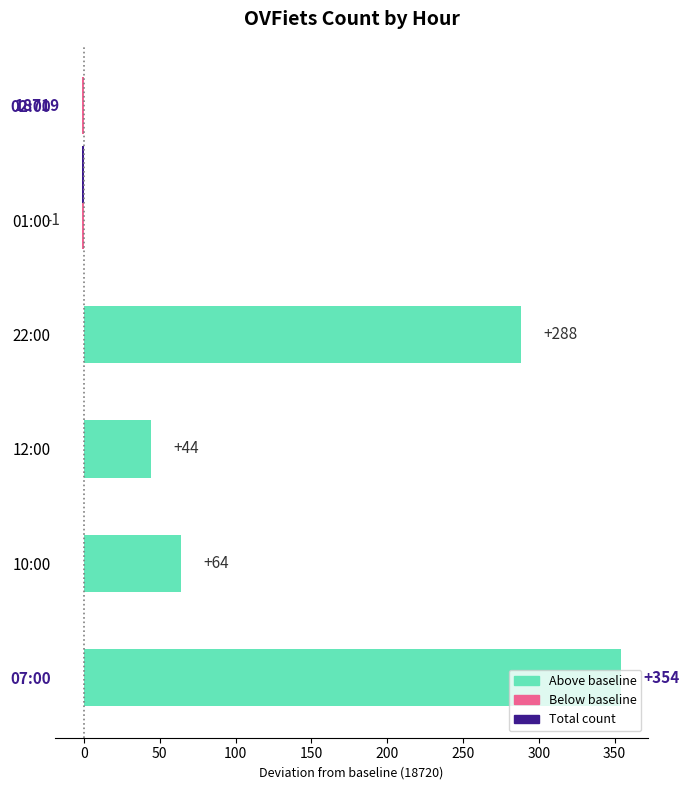

What is the value of the 2nd bar from the left?

64